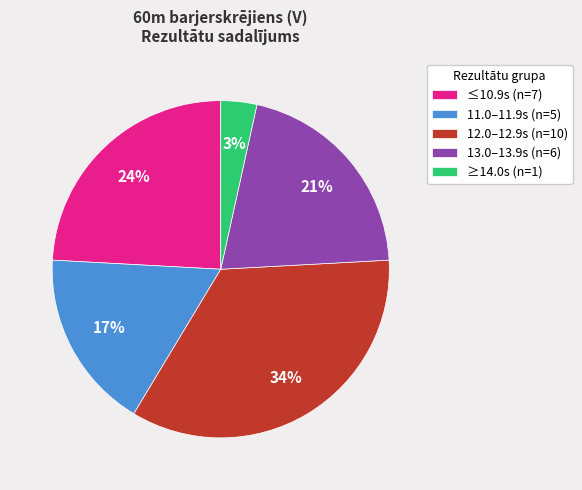

To the nearest percent, what percentage of the pie is 13.0–13.9s (n=6)?

21%